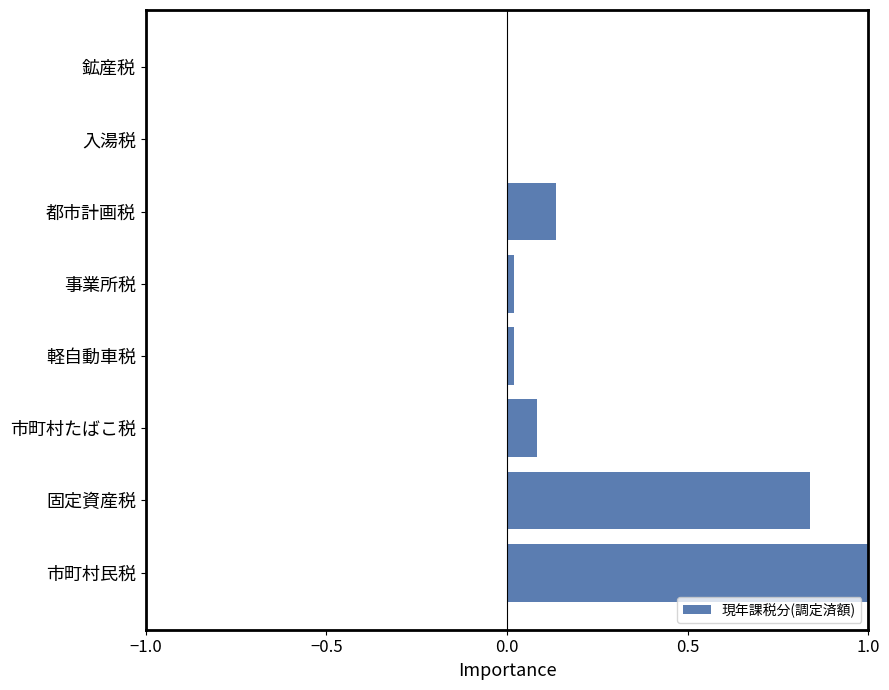

At which category does the chart reach its peak across all series?

市町村民税